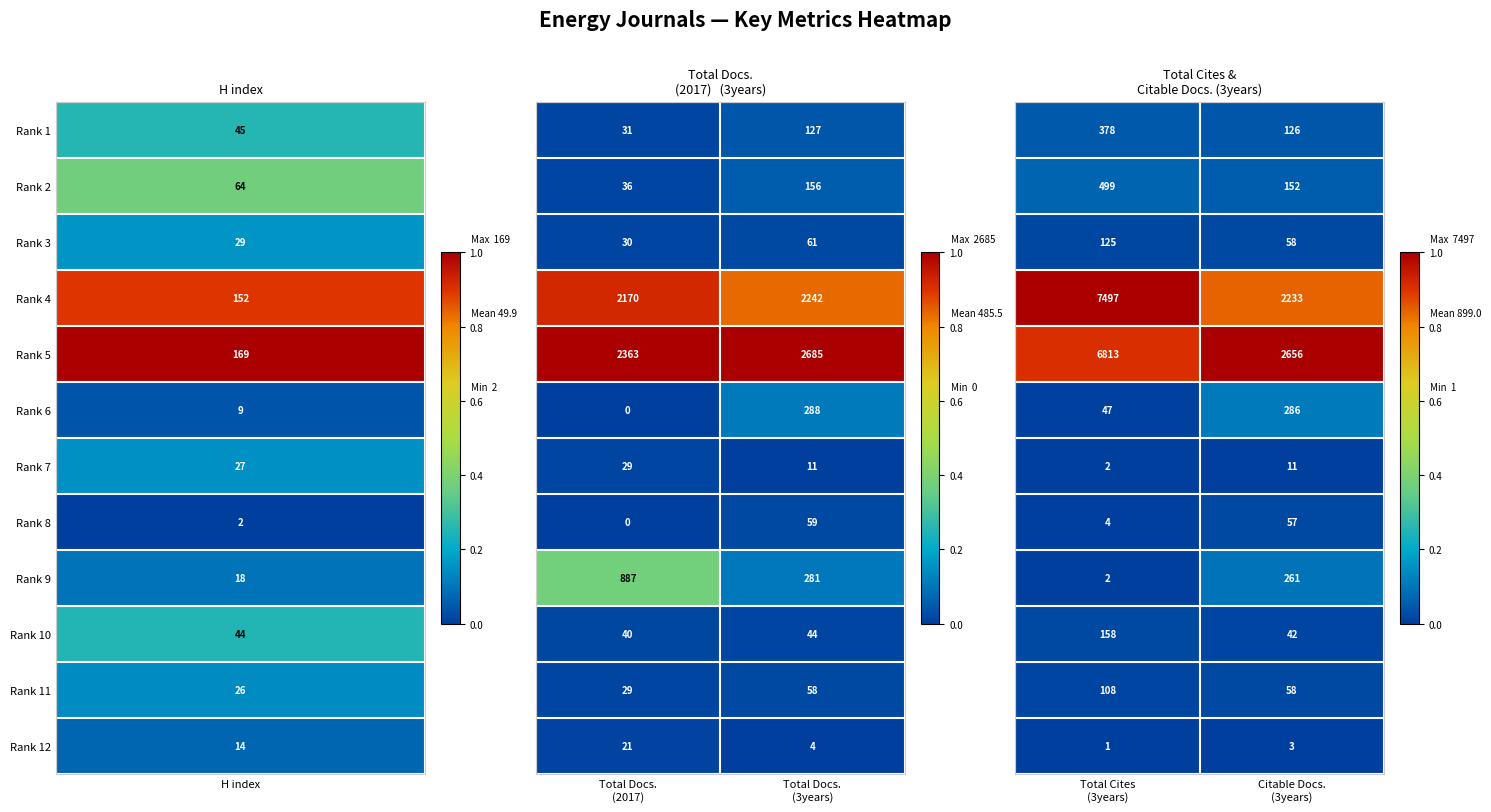

Is it true that Rank 5 equals 0.6 at Citable Docs. (3years)?

False